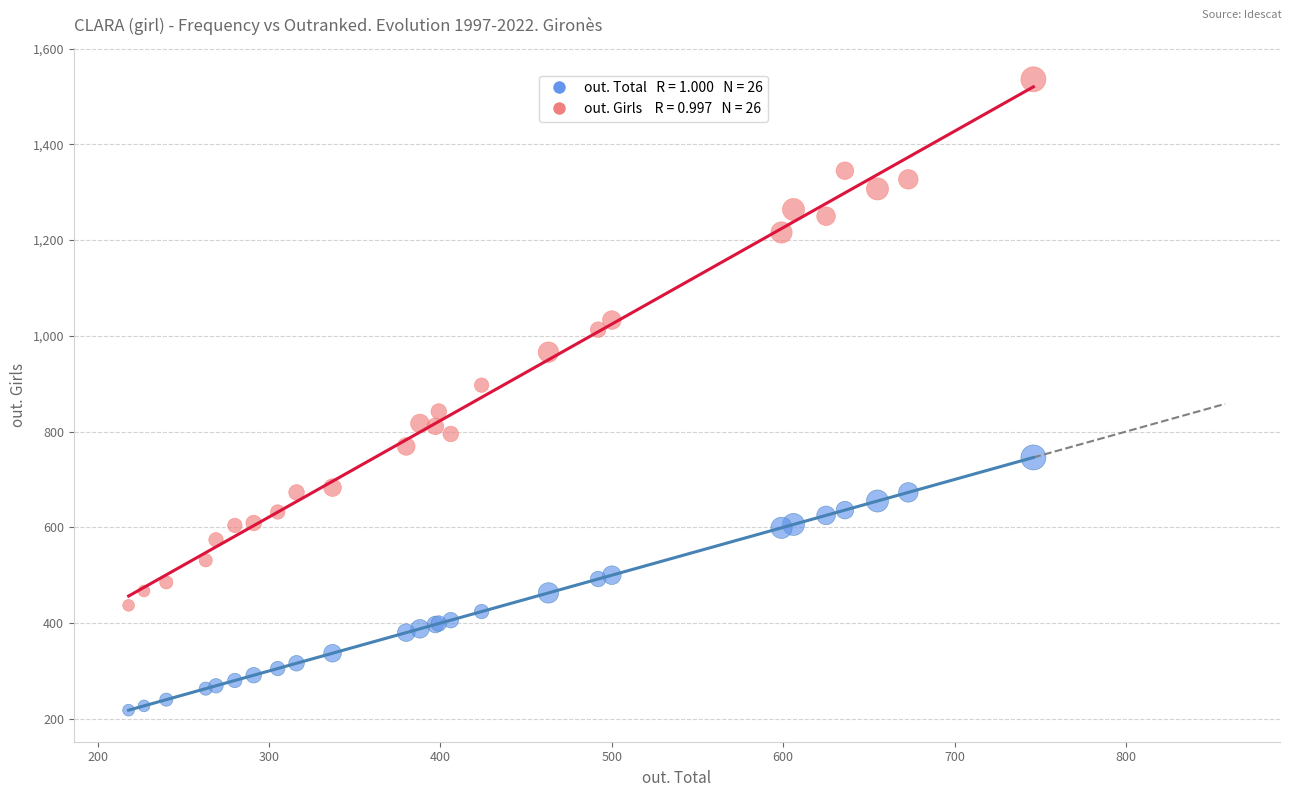

Across all series, what Y value is closest to 877?

897